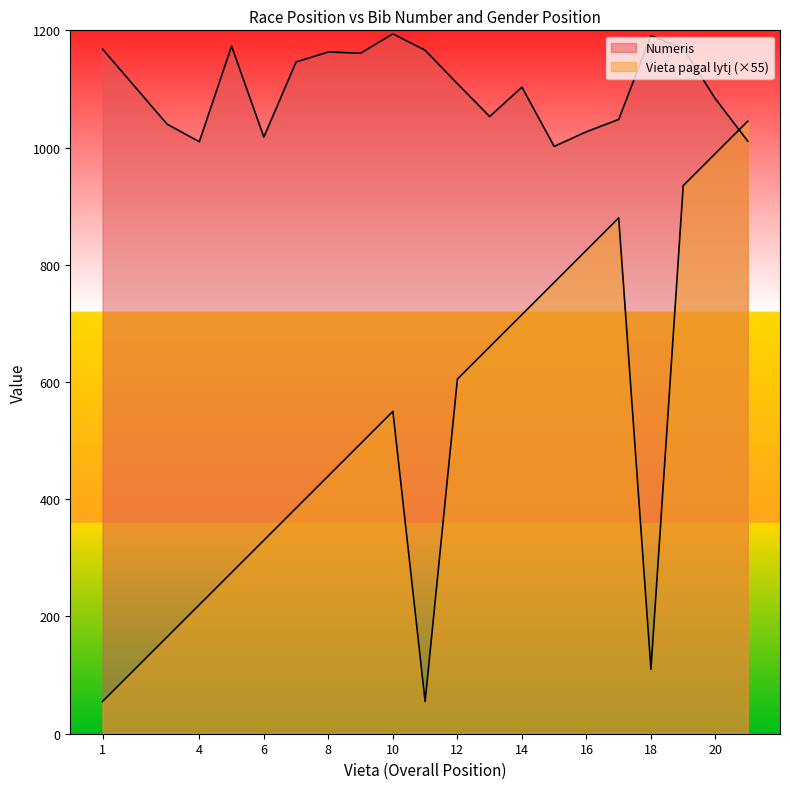

How many lines are shown in the chart?

2